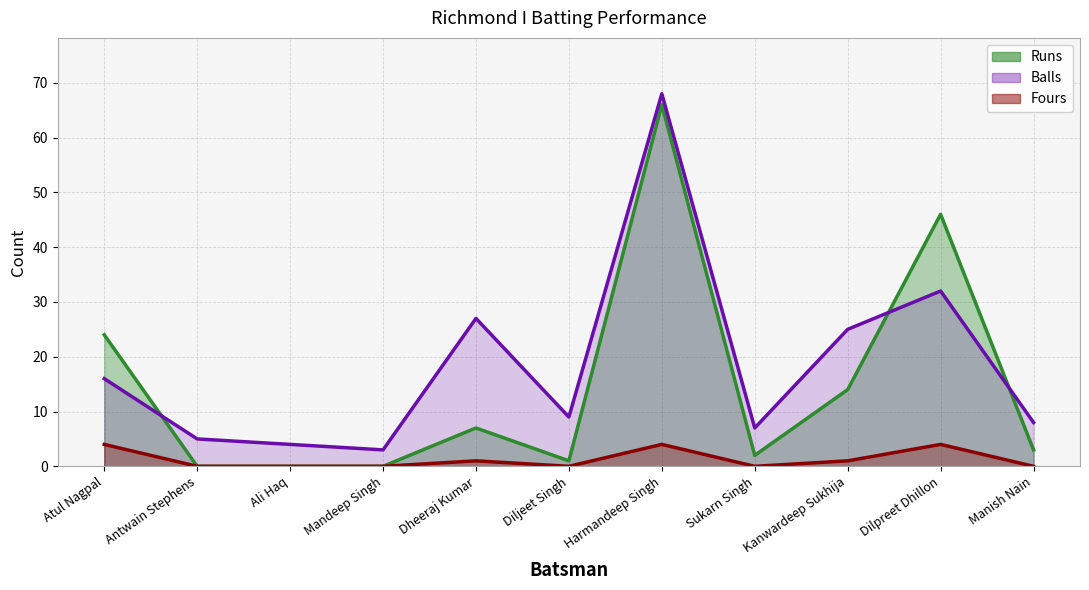

What is the label of the 5th point from the left?

Dheeraj Kumar